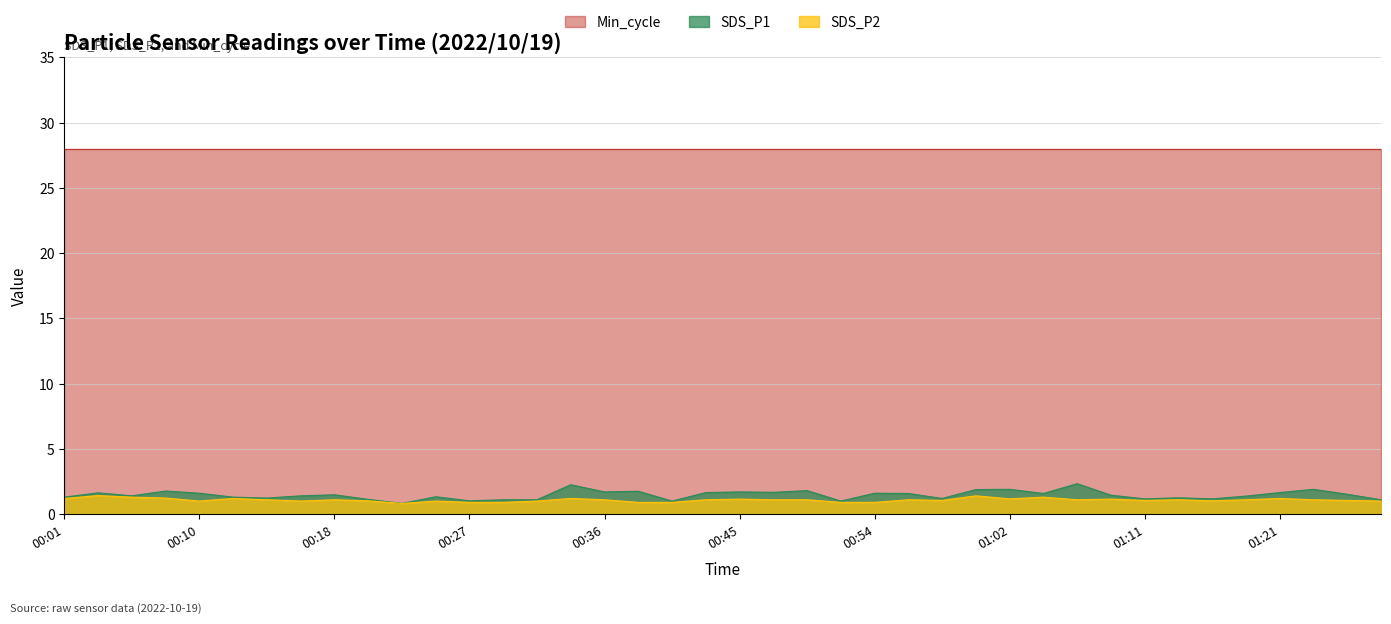

What is the difference between the maximum and second lowest values in the SDS_P2 series?

0.5